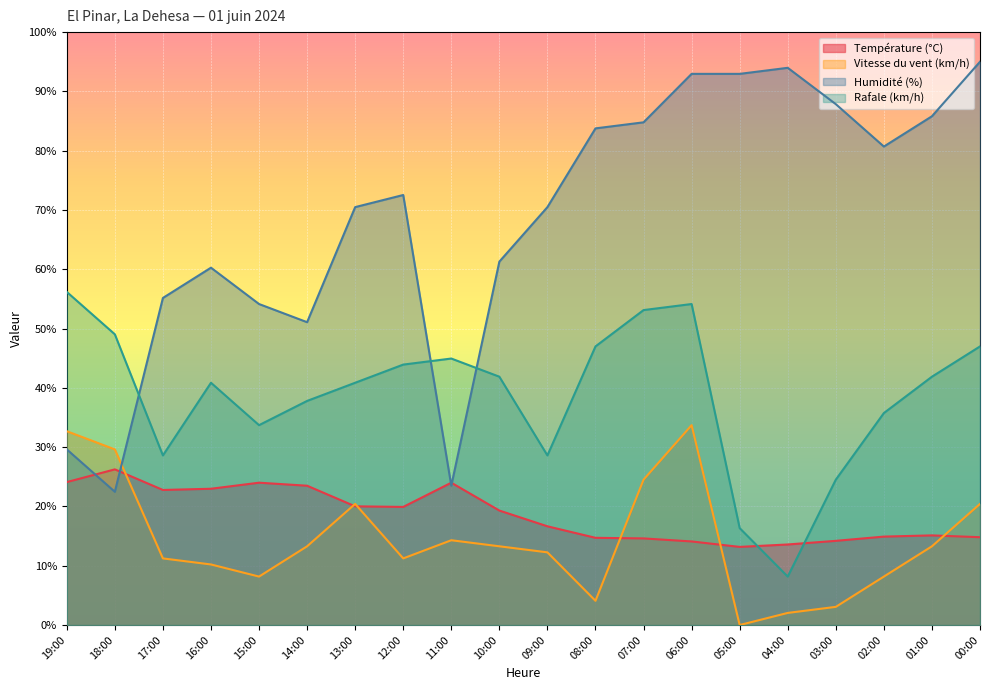

Count the number of categories in the chart.

20